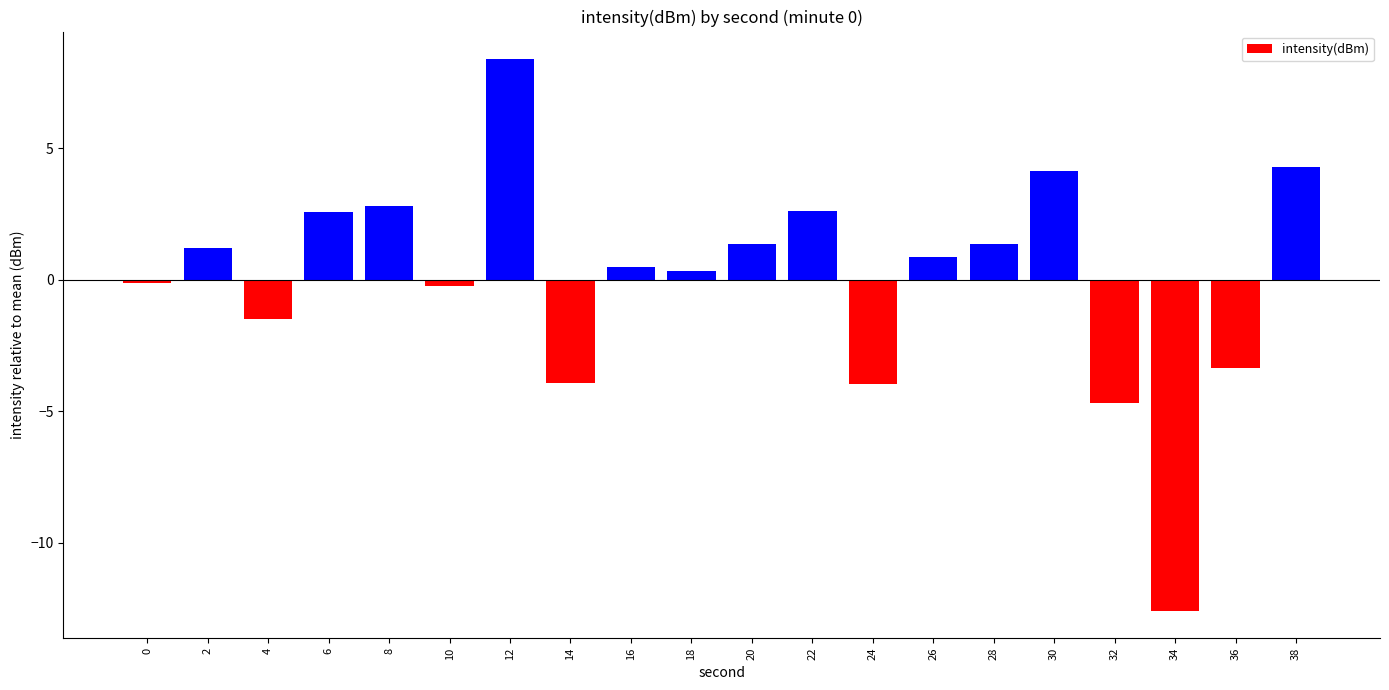

Is it true that the value at 32 is -4.7?

True